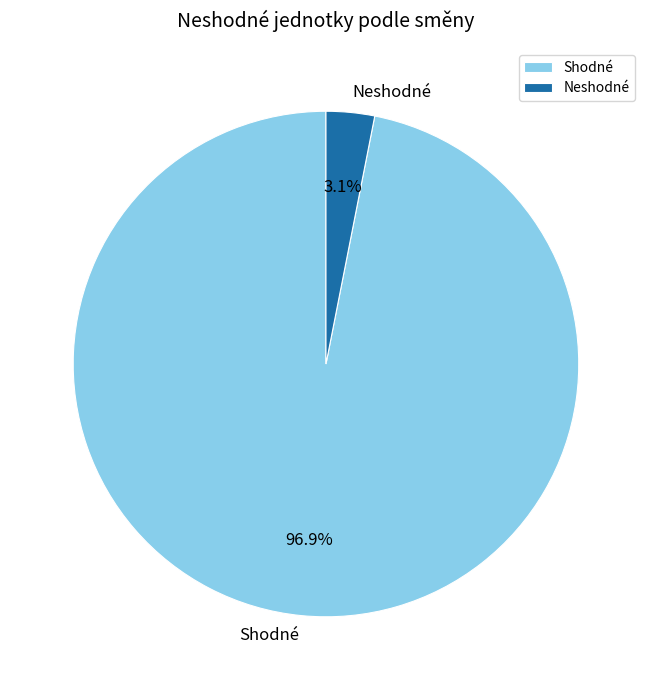

How much of the chart is everything except Neshodné?

96.9%